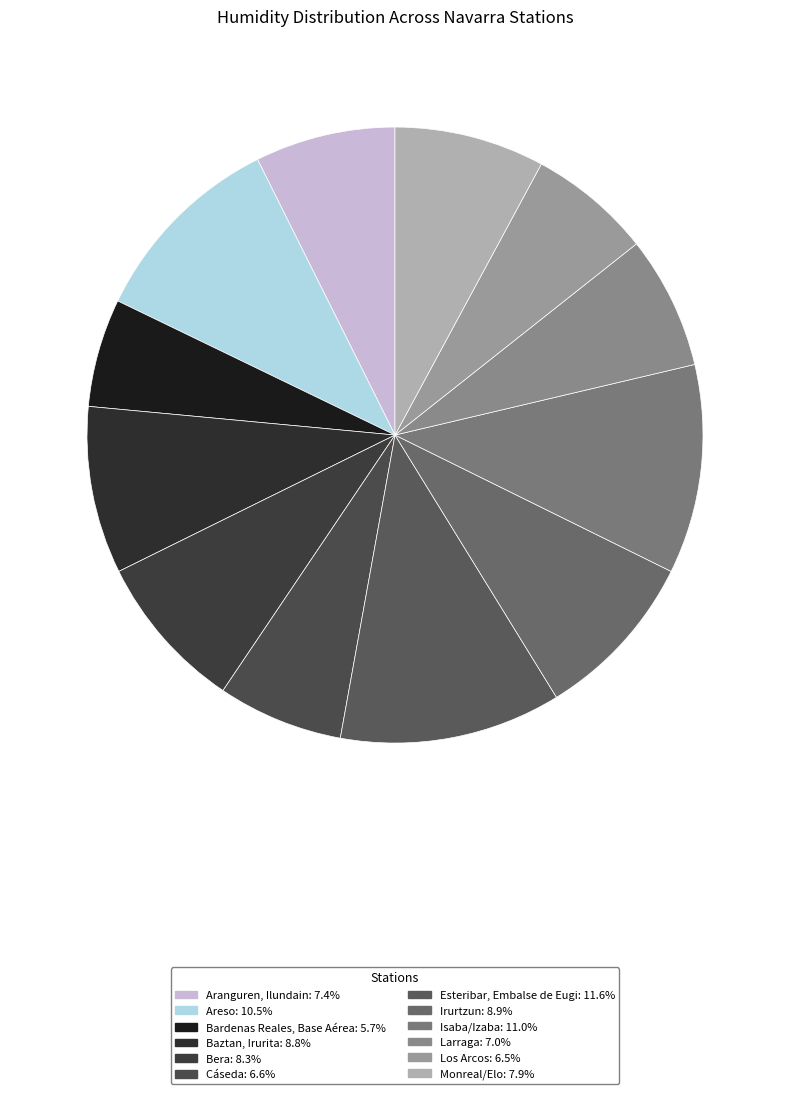

Count the number of slices in the pie.

12